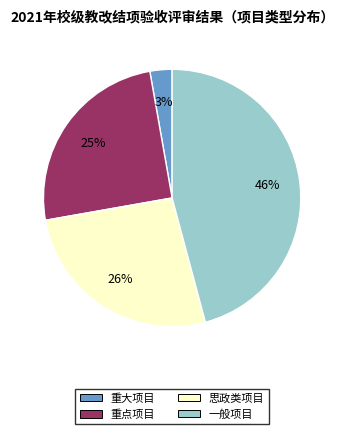

Is there any slice that represents more than half of the pie?

No